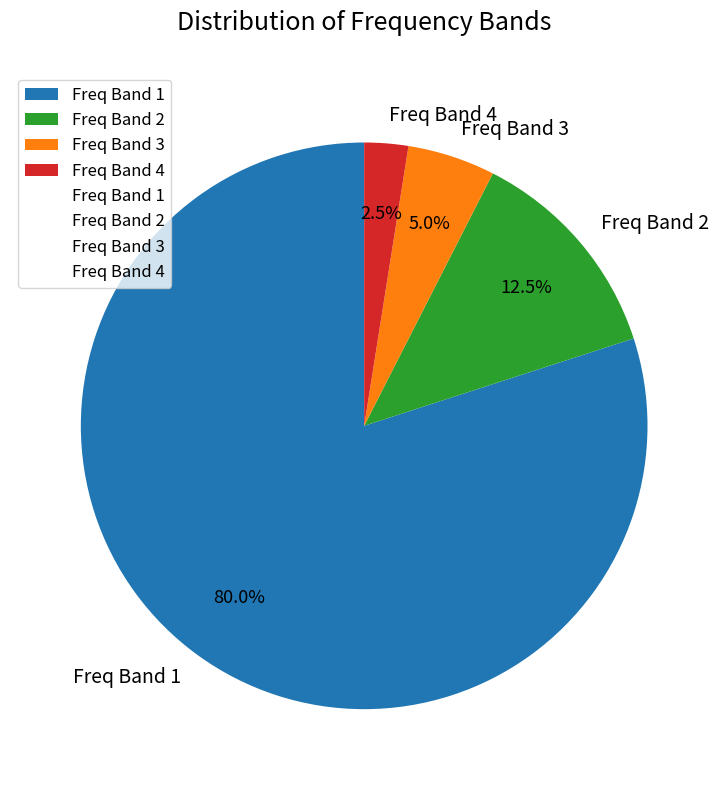

What is the ratio of the value at Freq Band 3 to the value at Freq Band 2?

0.4